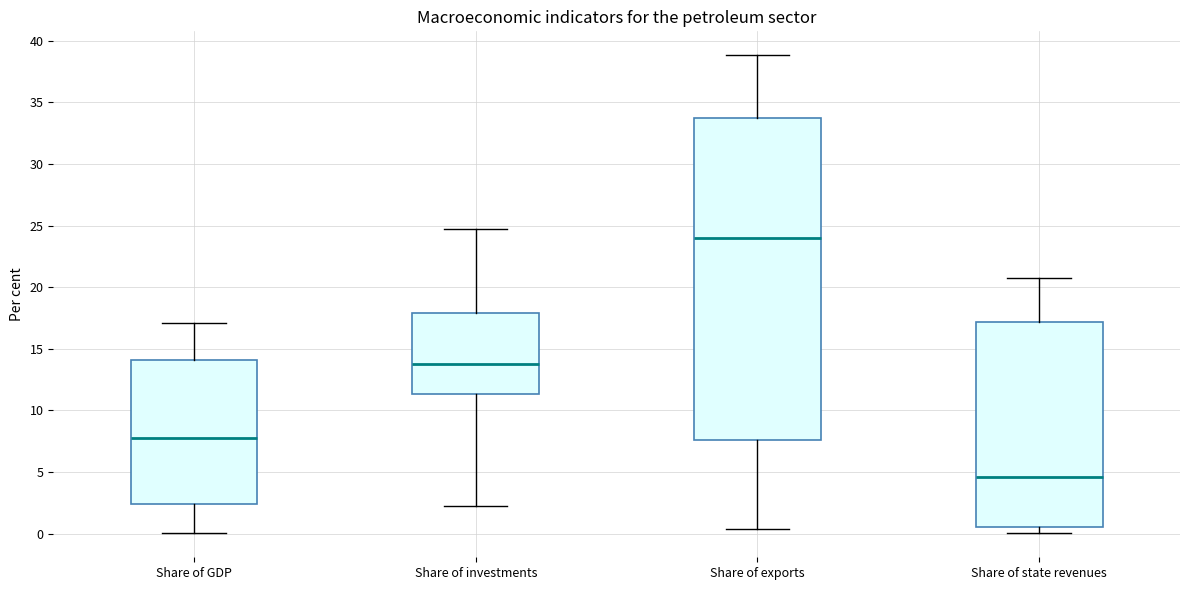

Where is the lower edge of the box for Share of investments on the y-axis? The values are not printed on the chart, so give them approximately, as read against the axis.

11.5